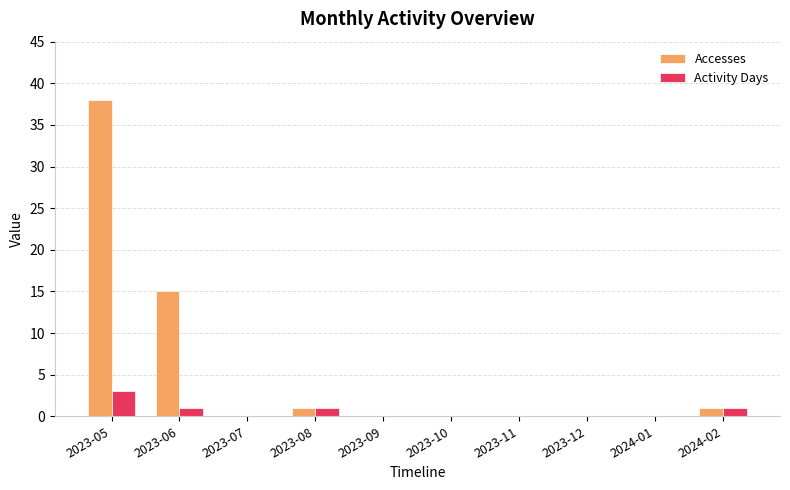

Is it true that Accesses equals 14 at 2024-01?

False